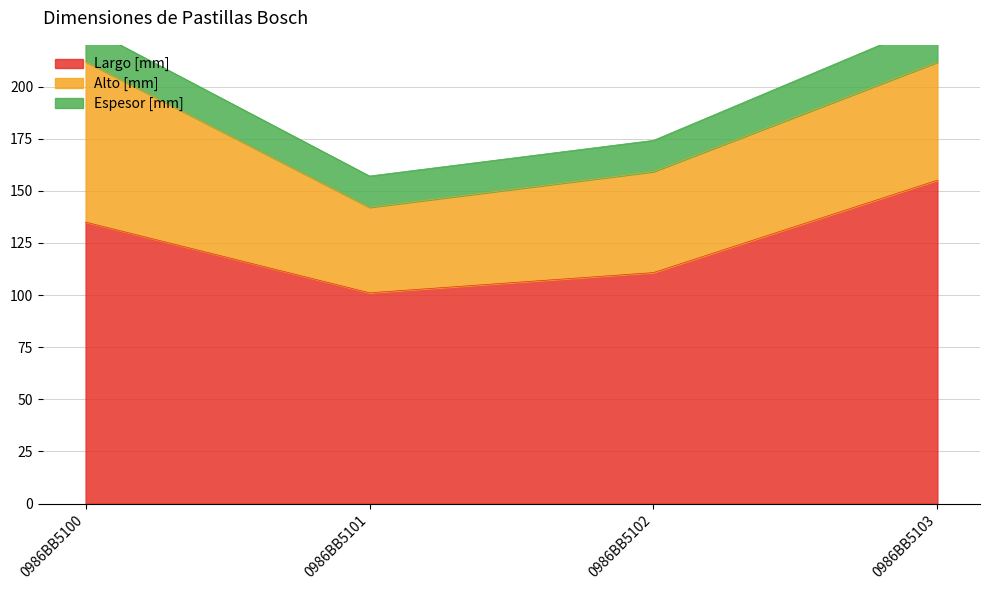

Rank the series at 0986BB5103 from highest to lowest value.

Largo [mm], Alto [mm], Espesor [mm]